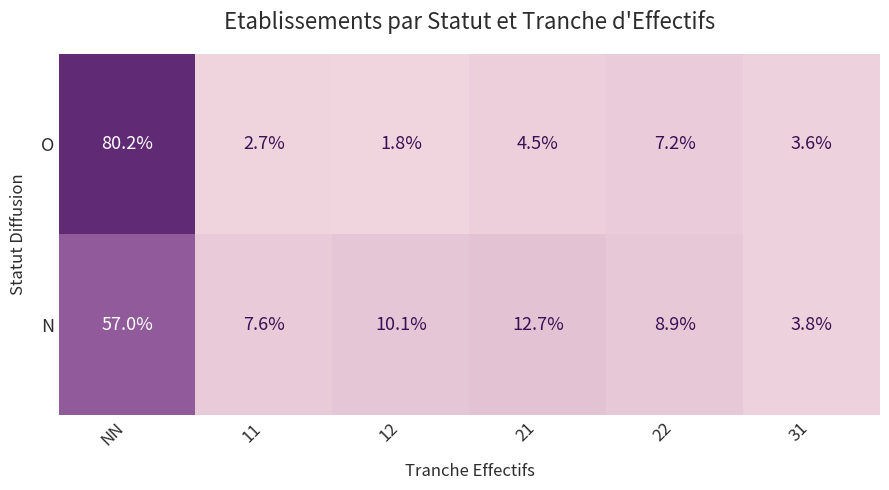

What is the total value across all series at 21?

17.2